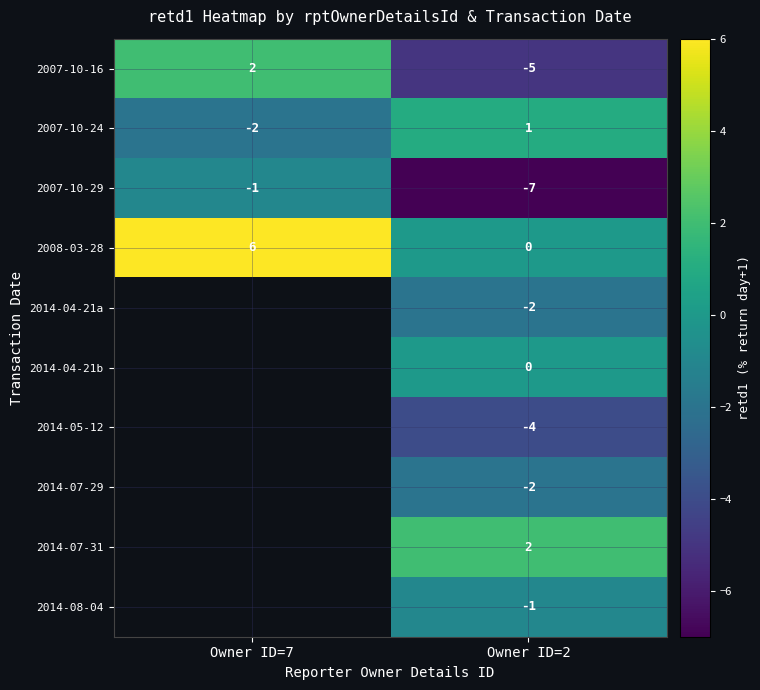

Count the 2007-10-29 values in the range -7 to -1.

2